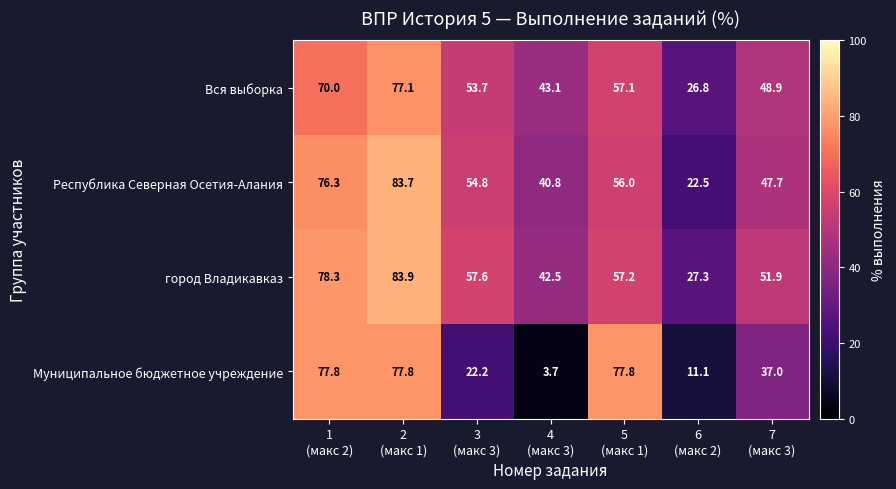

What is the average value of the город Владикавказ series?

57.0